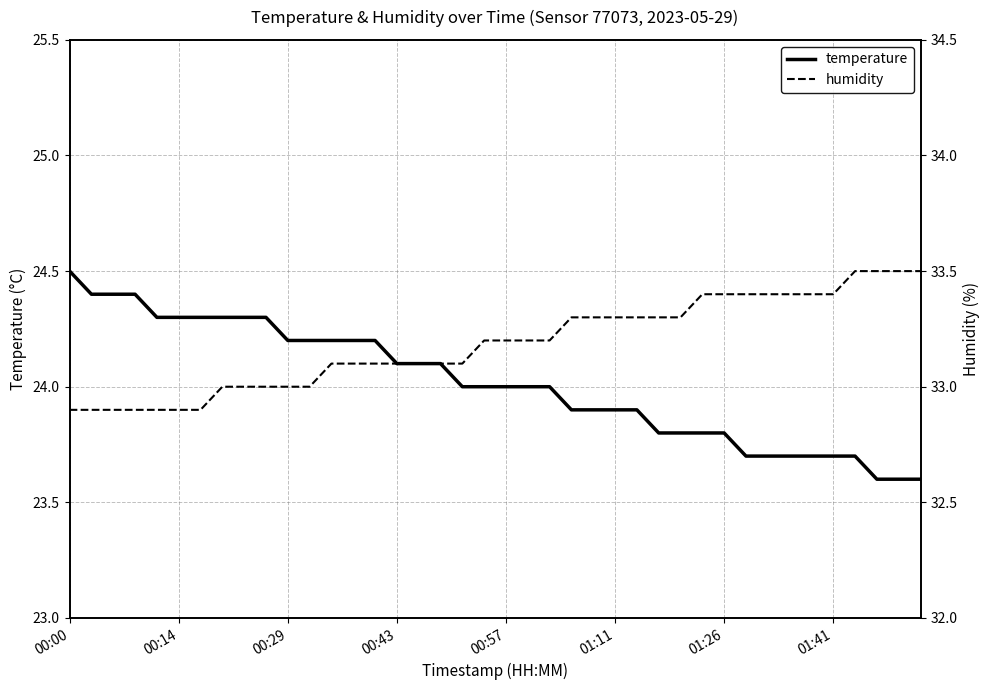

True or false: temperature has a value of 23.7 at 01:41.

True